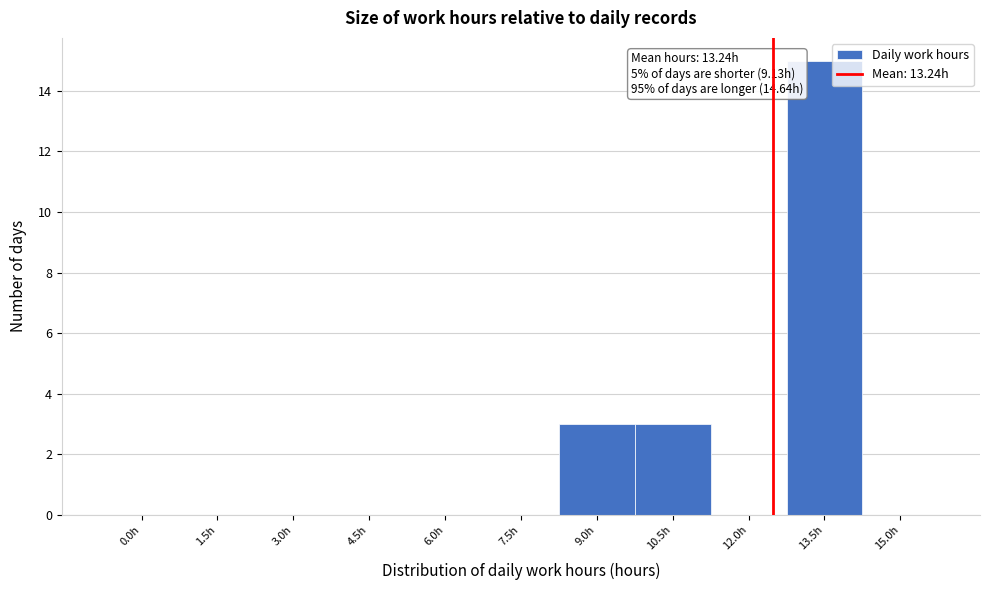

Reading left to right, what are all the values shown in this chart?

0.0h=0	1.5h=0	3.0h=0	4.5h=0	6.0h=0	7.5h=0	9.0h=3	10.5h=3	12.0h=0	13.5h=15	15.0h=0